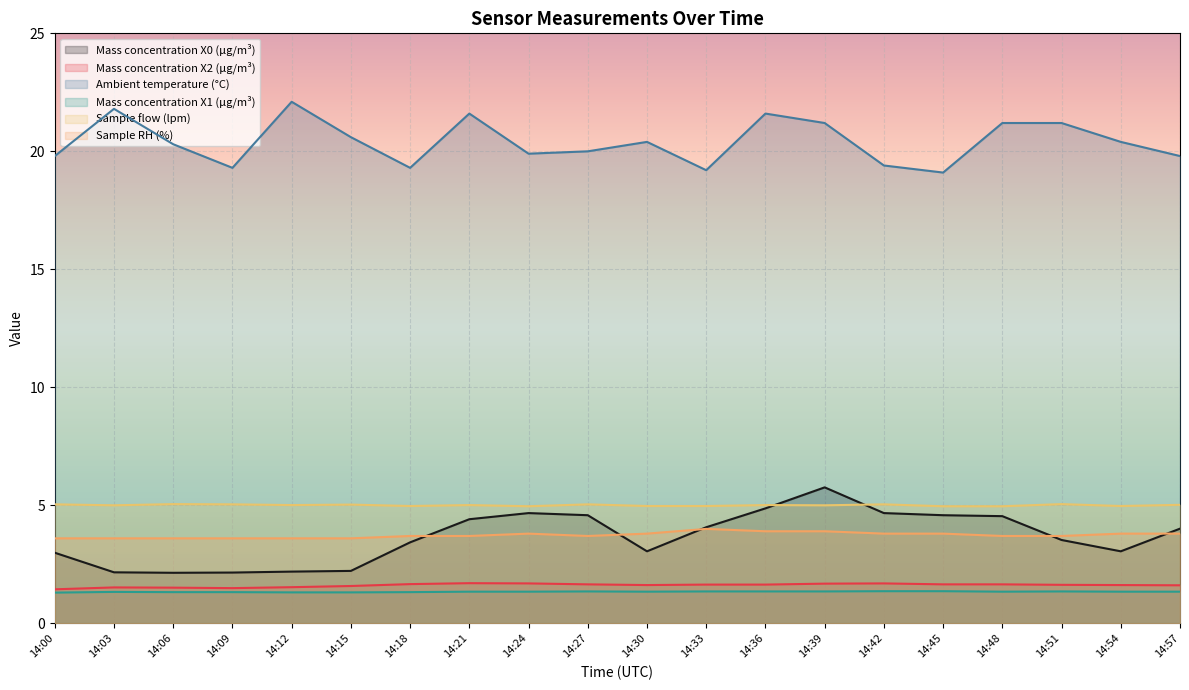

How many interior local peaks does the Ambient temperature (°C) series have?

5